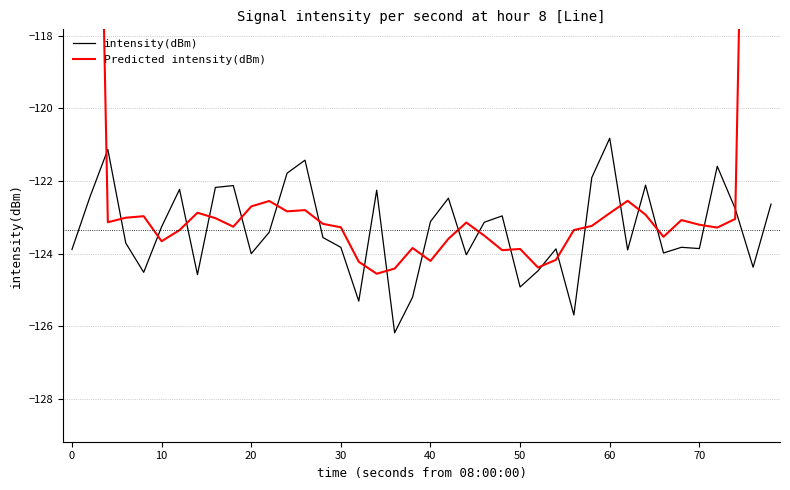

Which series ends up on top after the final intersection of intensity(dBm) and Predicted intensity(dBm)?

Predicted intensity(dBm)